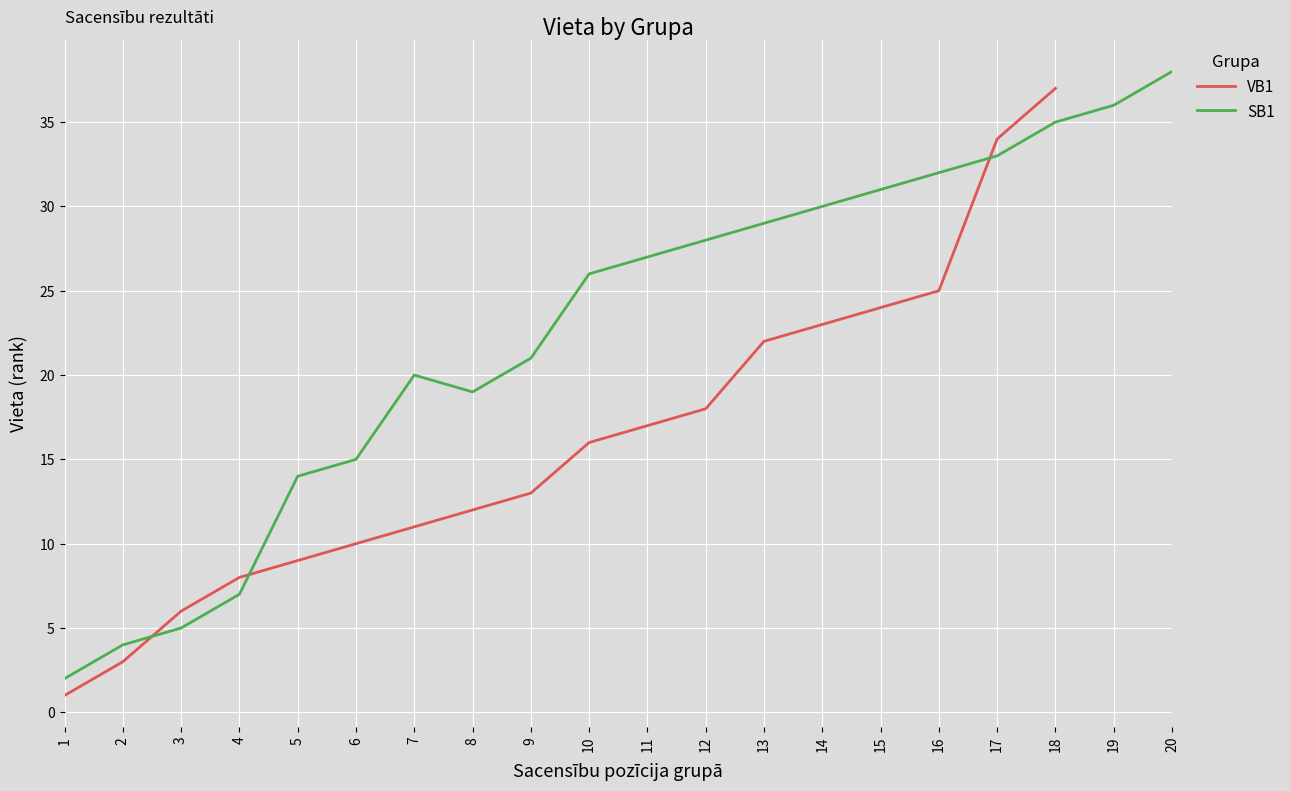

List the labels in order of value, smallest first.

1, 2, 3, 4, 5, 6, 8, 7, 9, 10, 11, 12, 13, 14, 15, 16, 17, 18, 19, 20